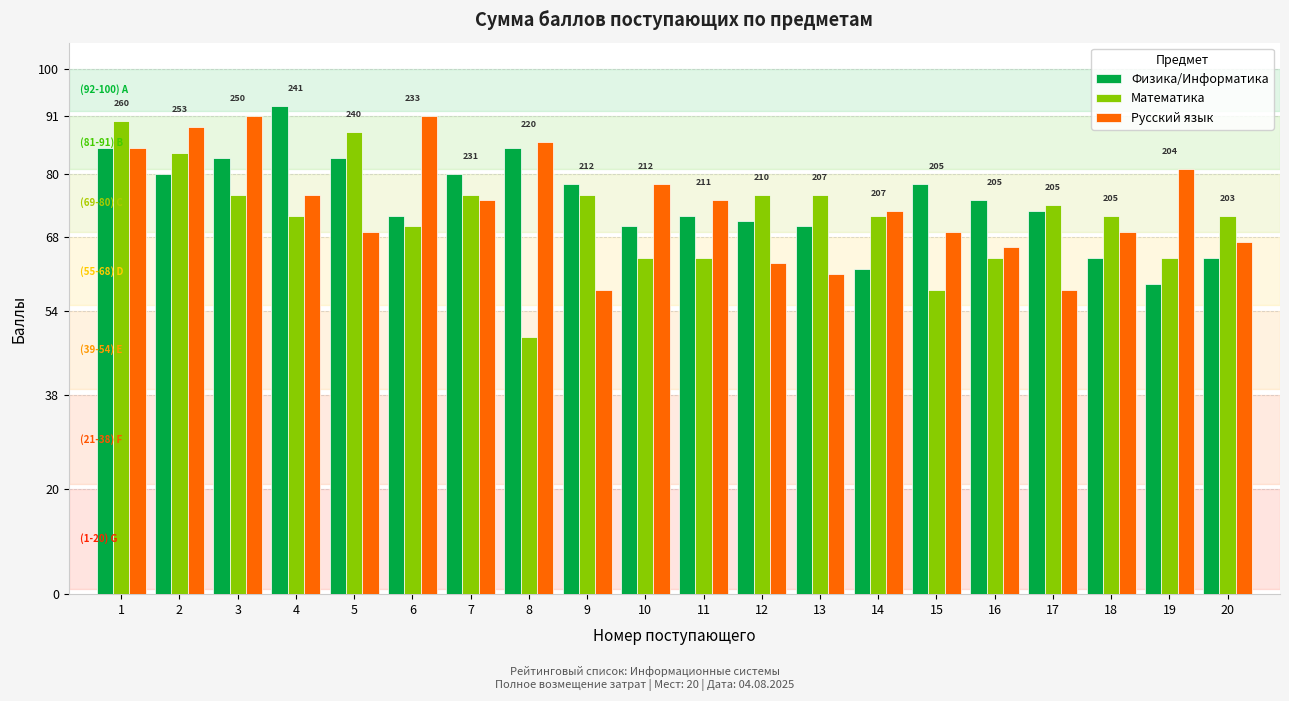

How many bars are there in total?

60